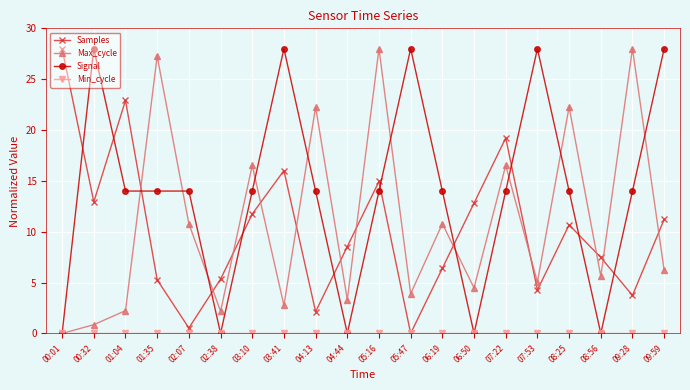

Between 04:44 and 05:16, which series saw the biggest shift?

Max_cycle